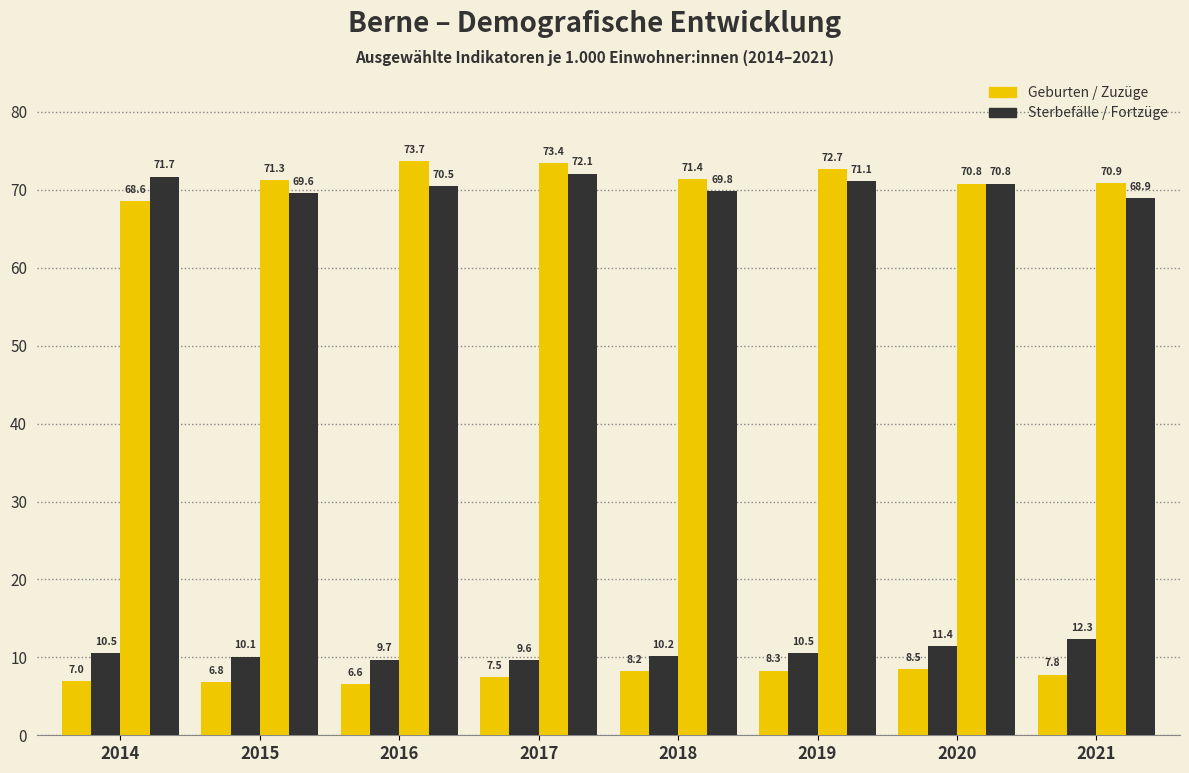

How many series are shown in this chart?

4